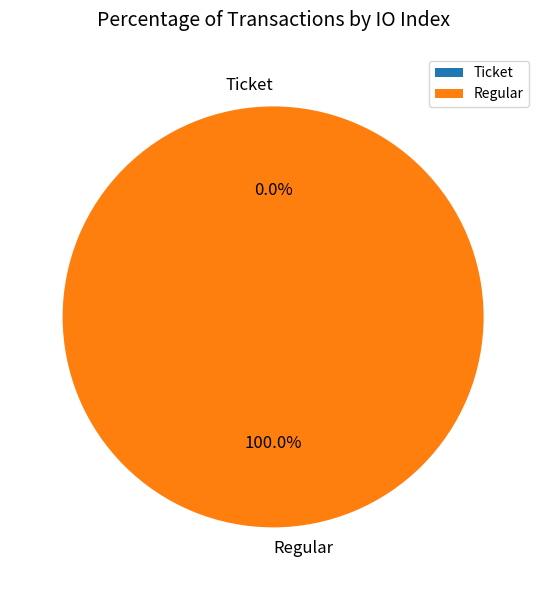

Which category has the smallest portion of the pie?

Ticket